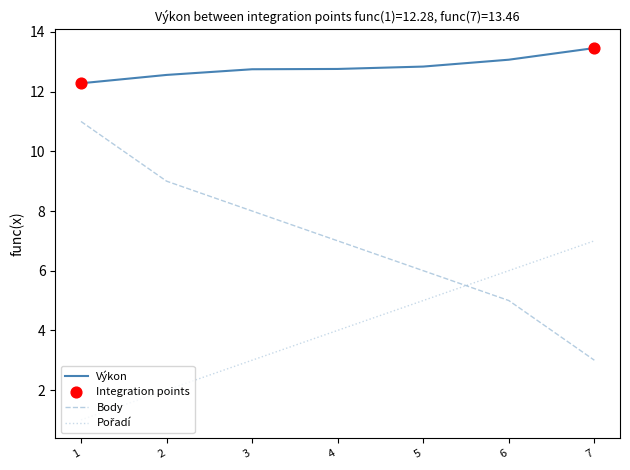

Which series has the largest total across all categories?

Výkon